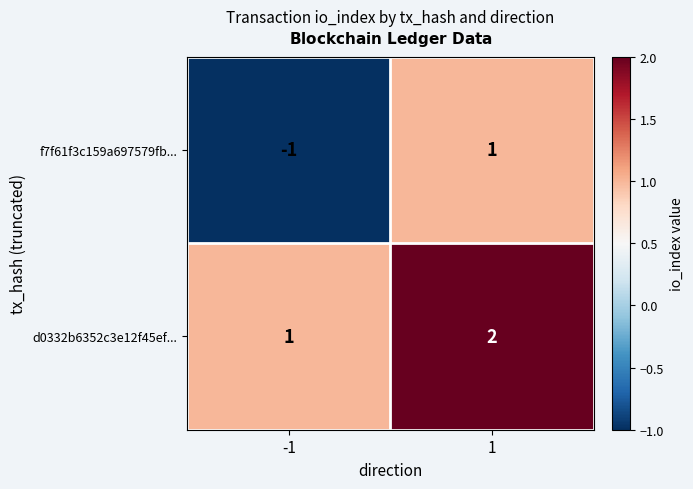

What is the total value across all series at 1?

3